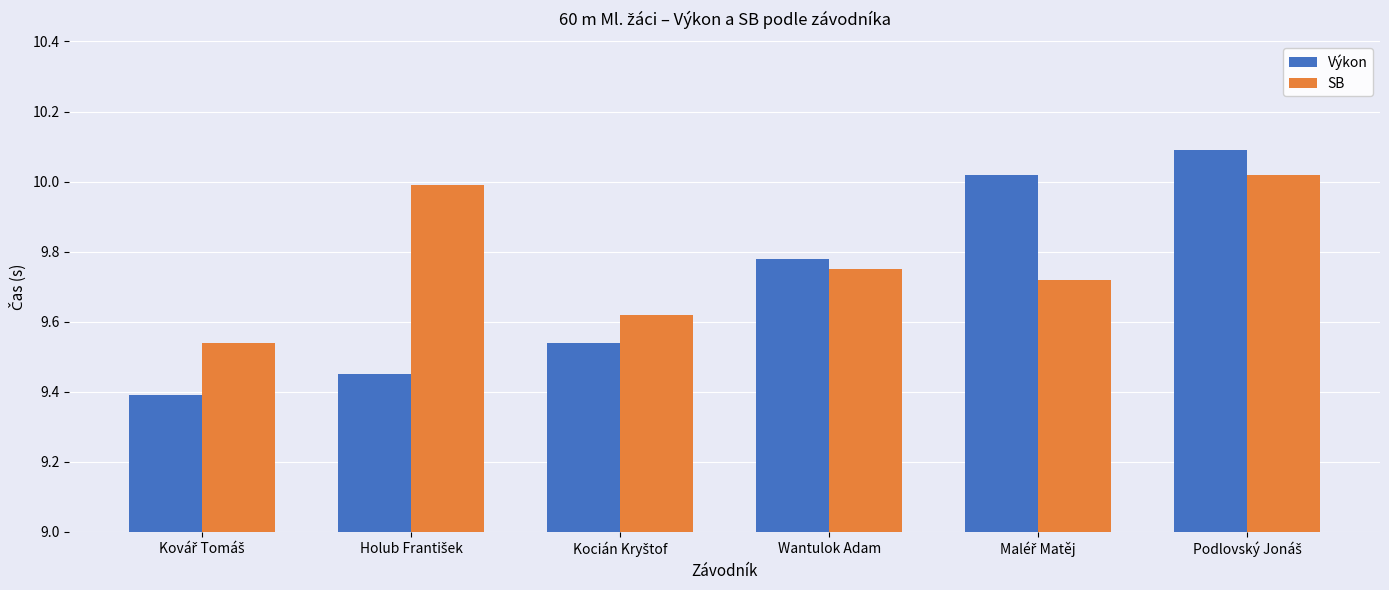

List the series in order of their overall mean, highest first.

SB, Výkon